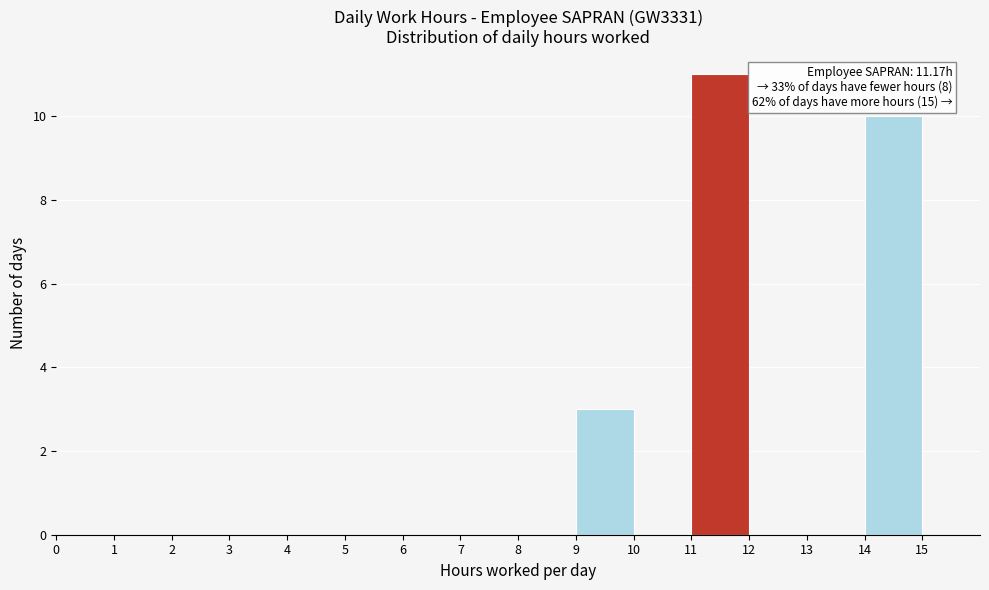

Which range on the x-axis has the tallest bar?

11 to 12